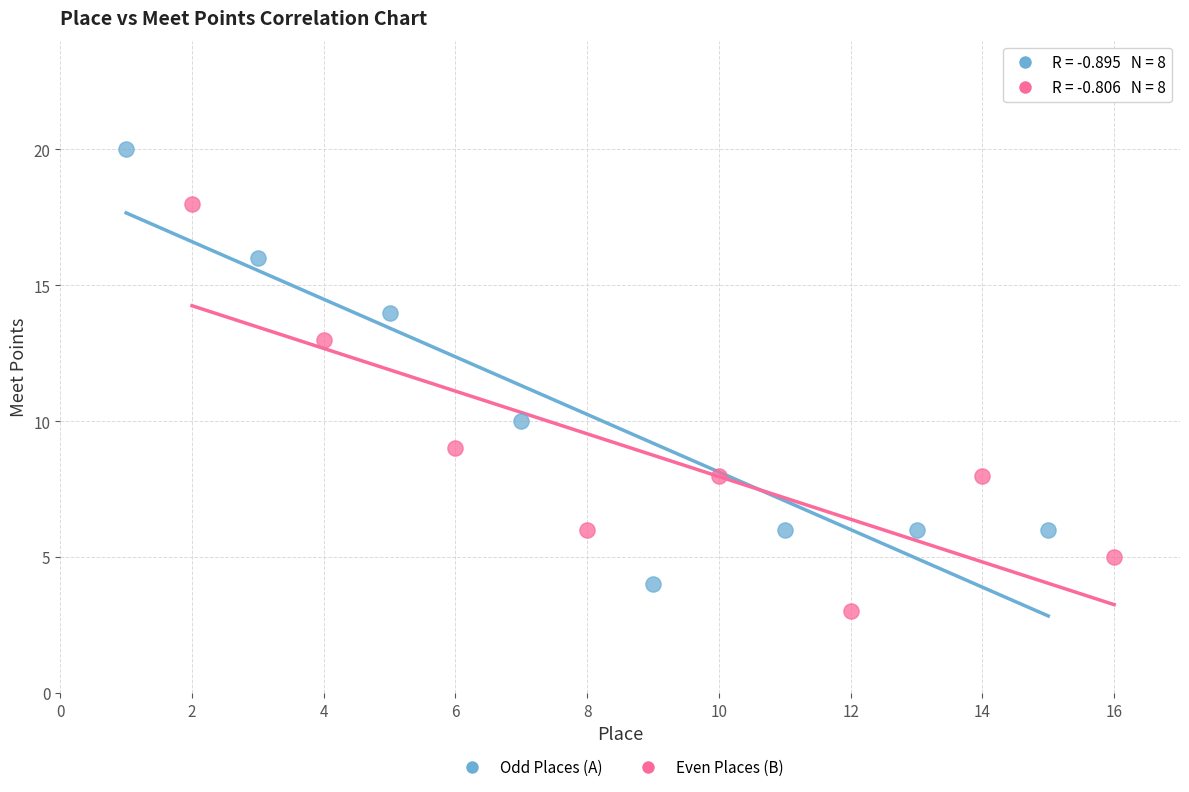

Which series has the widest spread of Y values?

Odd Places (A)